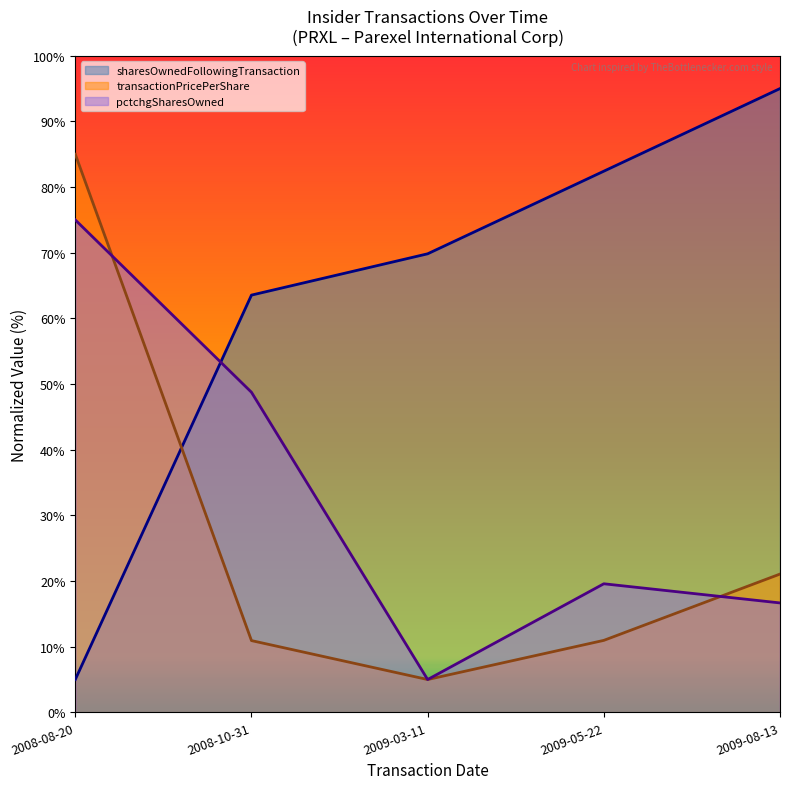

What is the sum of all sharesOwnedFollowingTransaction values?

315.8